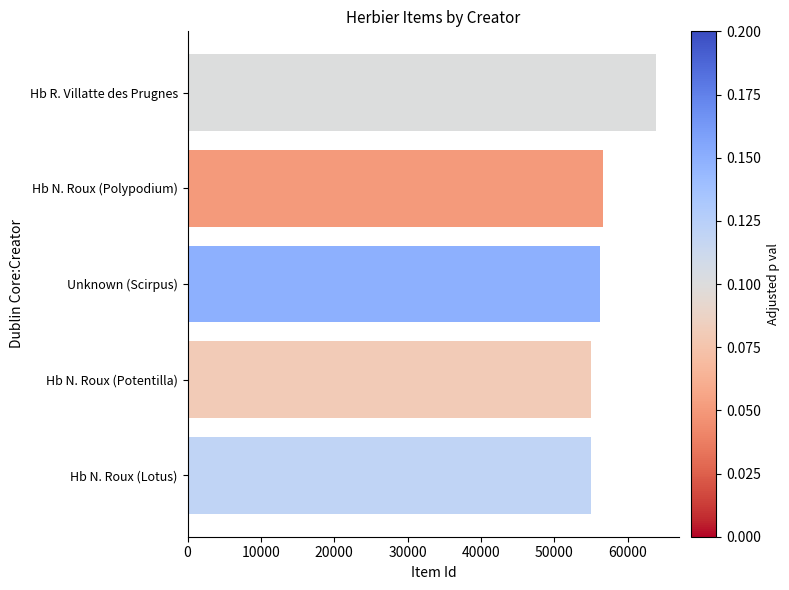

Is it true that the value at Hb N. Roux (Polypodium) is 56684?

True